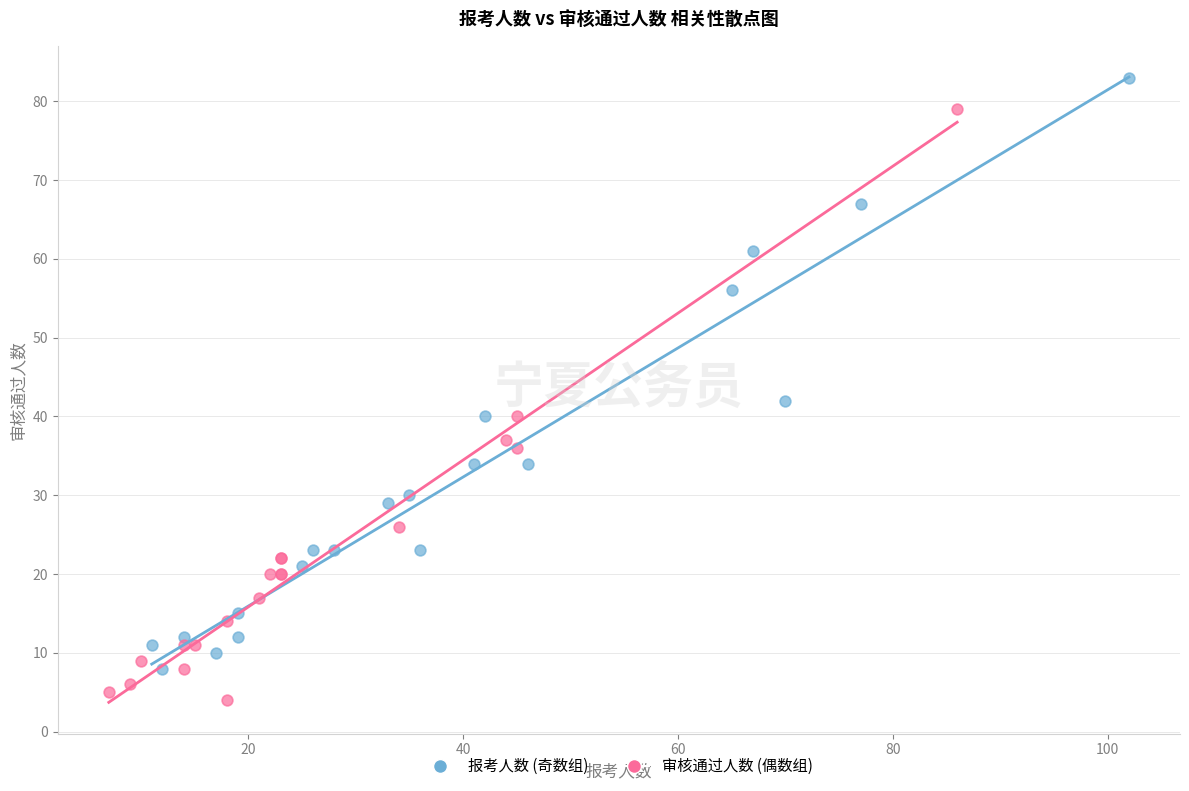

Which series reaches the maximum Y coordinate?

报考人数 (奇数组)